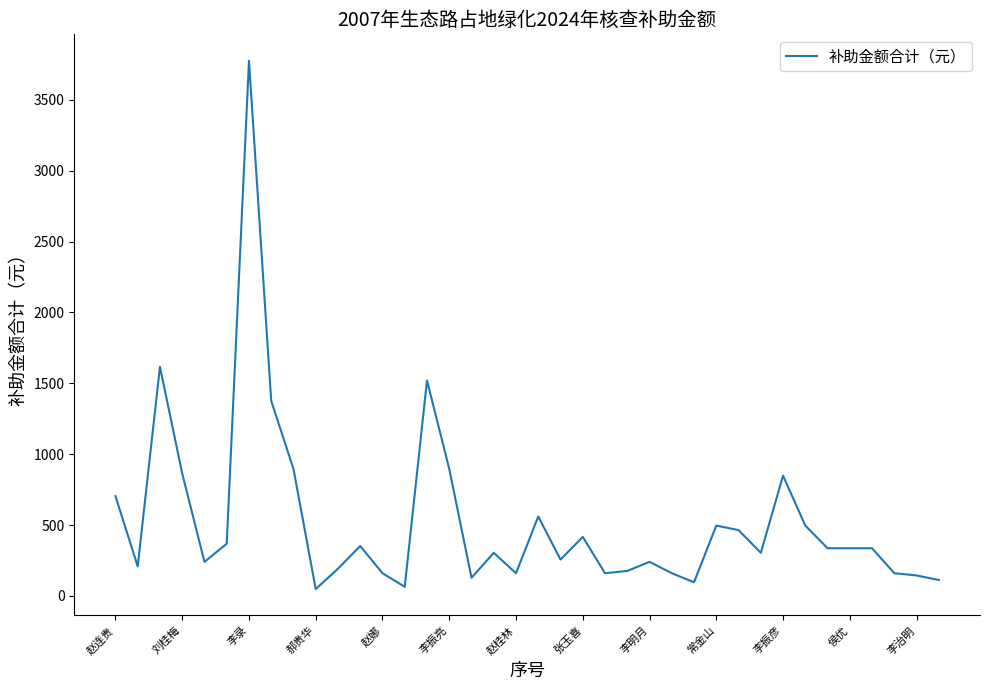

How many lines are shown in the chart?

1